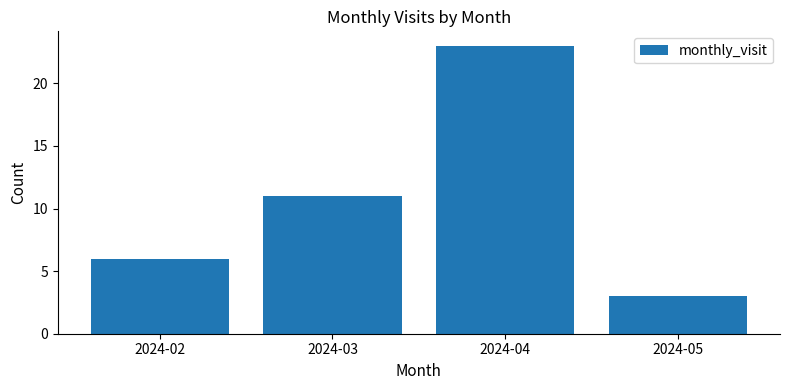

What is the minimum value shown in the chart?

3